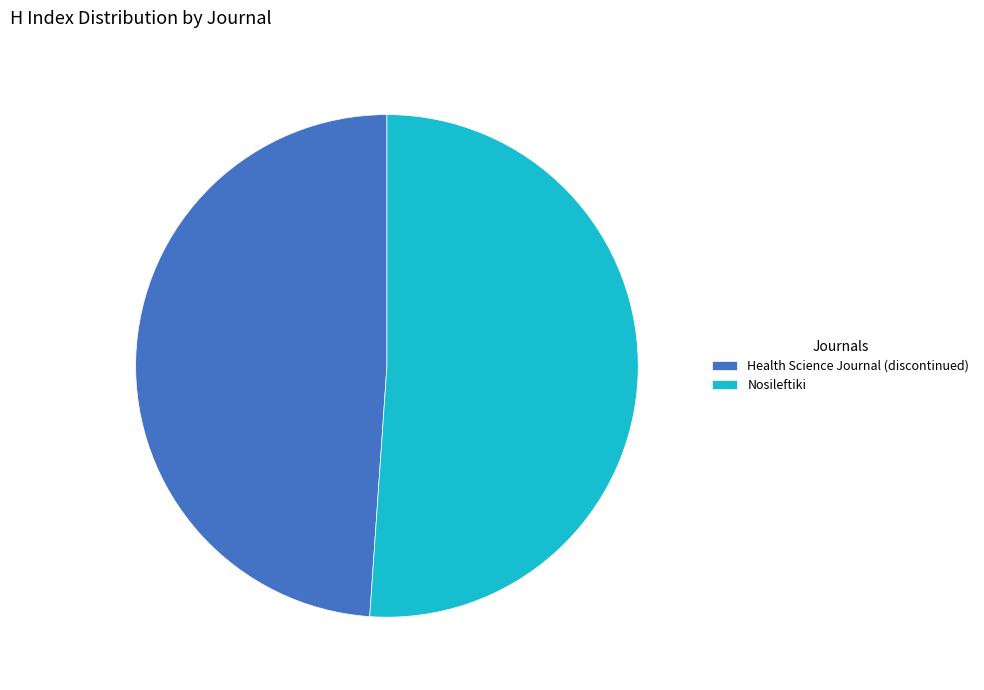

Count the number of slices in the pie.

2